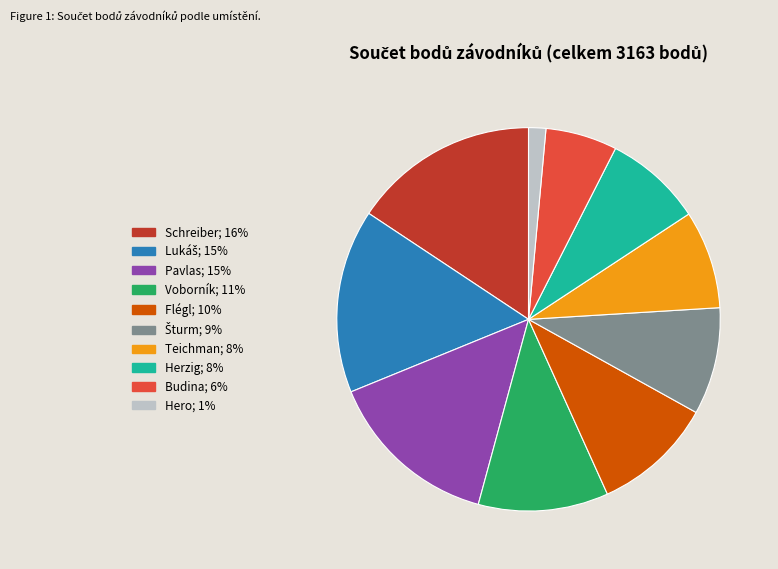

Combined, do Herzig; 8% and Hero; 1% account for over 50%?

No